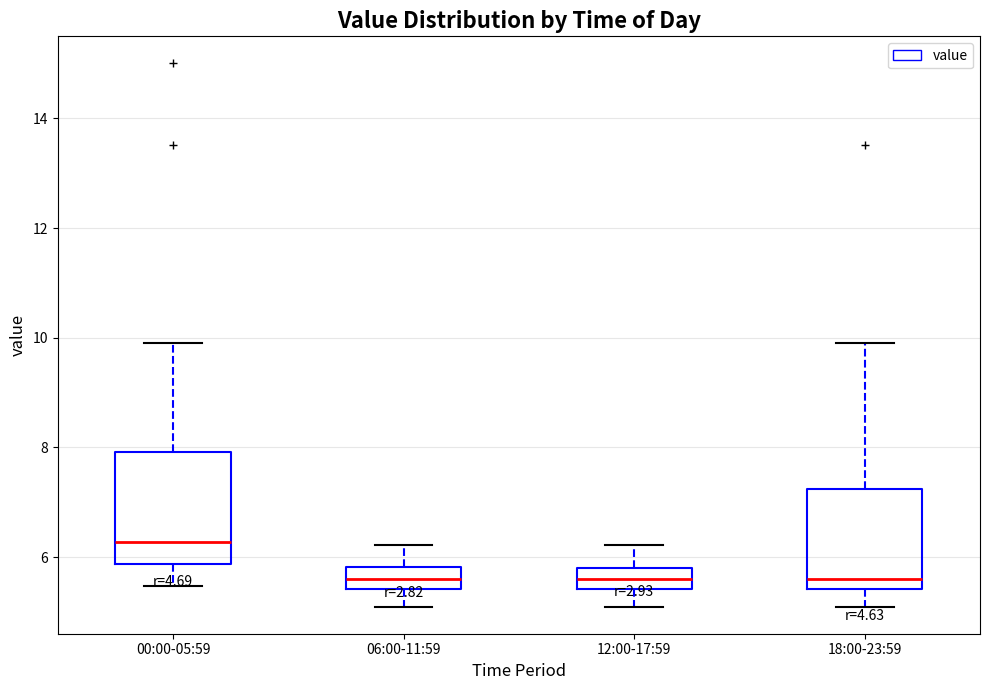

Comparing the boxes themselves (not the whiskers), which one is the tallest?

00:00-05:59